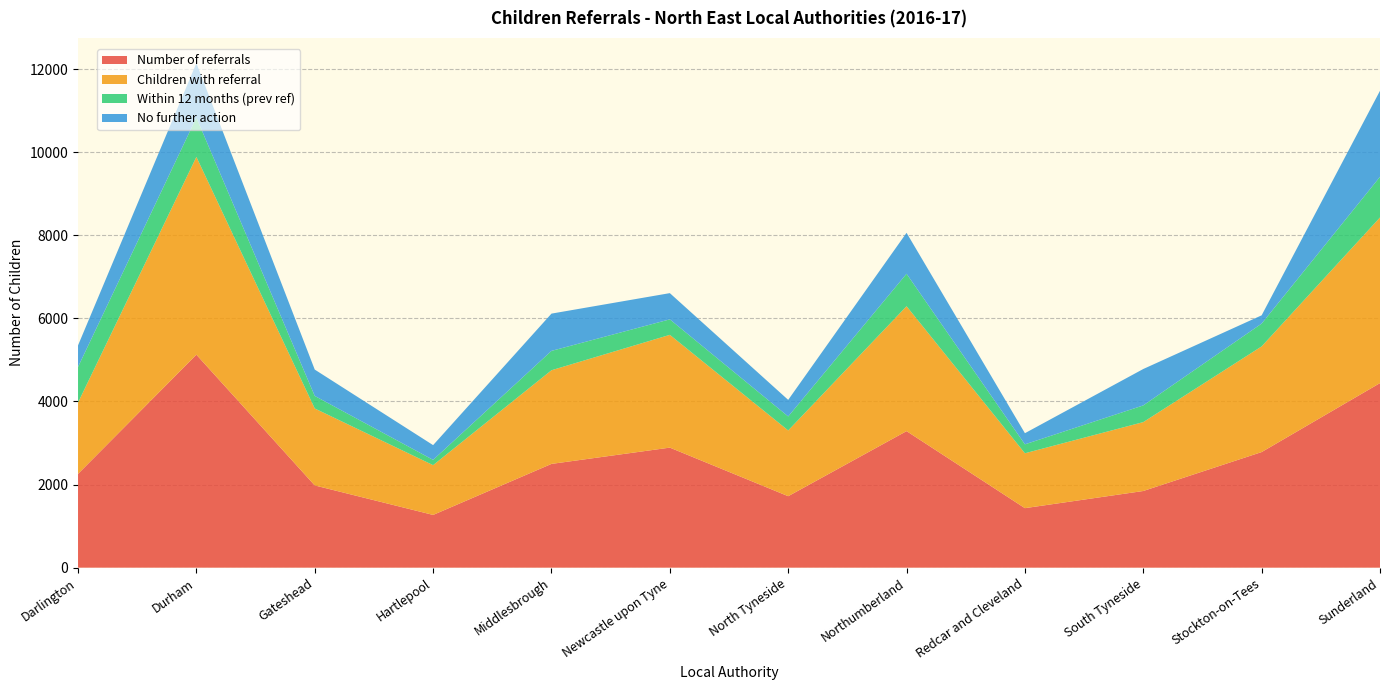

Reading right to left, list all the values displayed in this chart.

Number of referrals: Sunderland=4442	Stockton-on-Tees=2782	South Tyneside=1845	Redcar and Cleveland=1432	Northumberland=3286	North Tyneside=1720	Newcastle upon Tyne=2889	Middlesbrough=2497	Hartlepool=1269	Gateshead=1979	Durham=5126	Darlington=2257
Children with referral: Sunderland=3986	Stockton-on-Tees=2543	South Tyneside=1658	Redcar and Cleveland=1321	Northumberland=3006	North Tyneside=1582	Newcastle upon Tyne=2714	Middlesbrough=2254	Hartlepool=1198	Gateshead=1852	Durham=4759	Darlington=1716
Within 12 months (prev ref): Sunderland=979	Stockton-on-Tees=549	South Tyneside=402	Redcar and Cleveland=215	Northumberland=781	North Tyneside=337	Newcastle upon Tyne=373	Middlesbrough=466	Hartlepool=127	Gateshead=302	Durham=947	Darlington=857
No further action: Sunderland=2070	Stockton-on-Tees=199	South Tyneside=876	Redcar and Cleveland=268	Northumberland=986	North Tyneside=399	Newcastle upon Tyne=631	Middlesbrough=897	Hartlepool=355	Gateshead=634	Durham=1310	Darlington=519